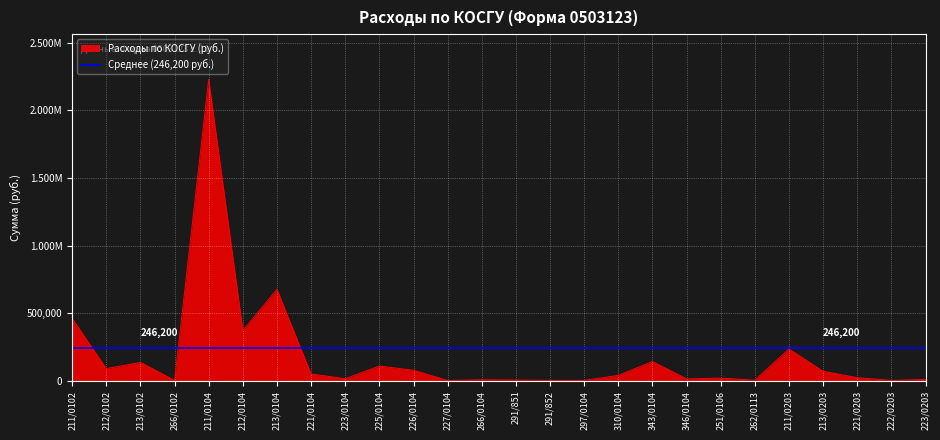

The chart shows a value of 6234.2 at 291/852. True or false?

False